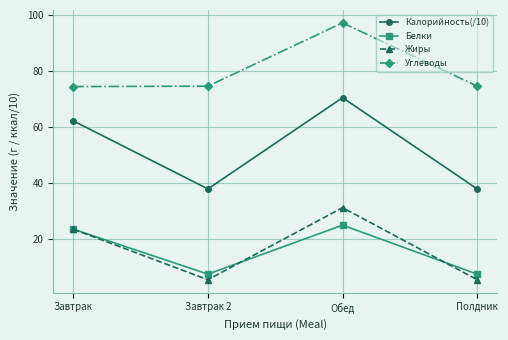

What is the smallest value displayed?

5.6